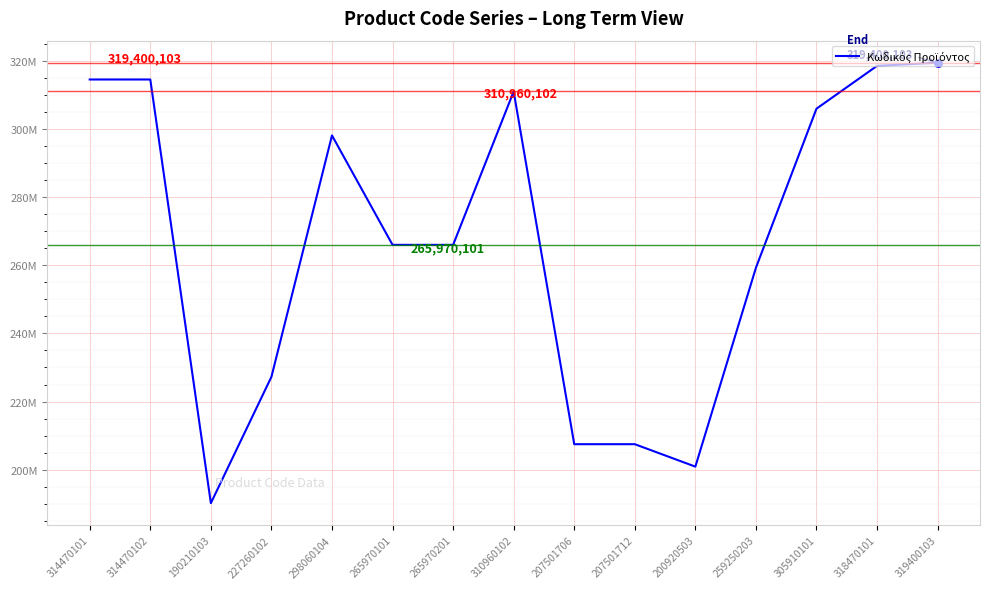

Which has a higher value, 227260102 or 298060104?

298060104